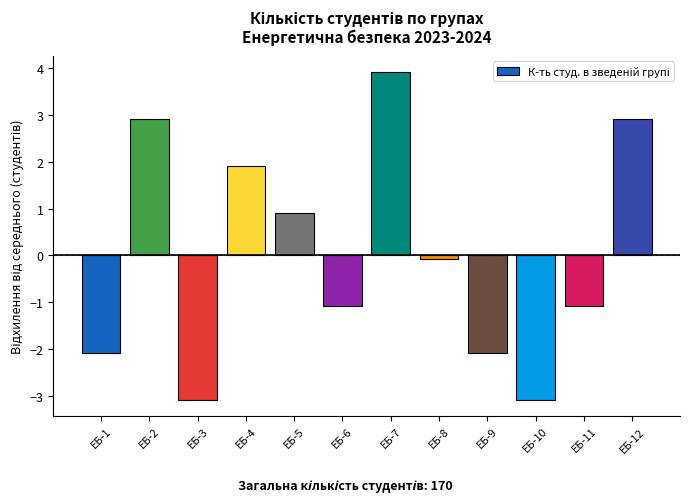

The value at ЕБ-2 is 3.8. True or false?

False